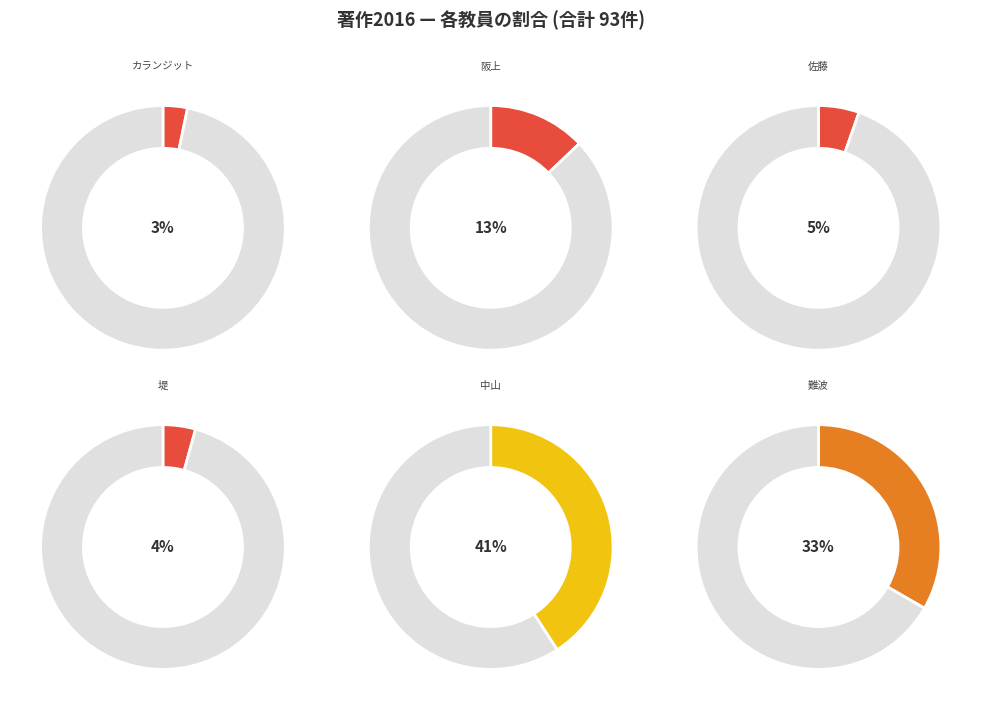

What percentage do 中山 淳 and 堤 理恵 together represent?

45.2%